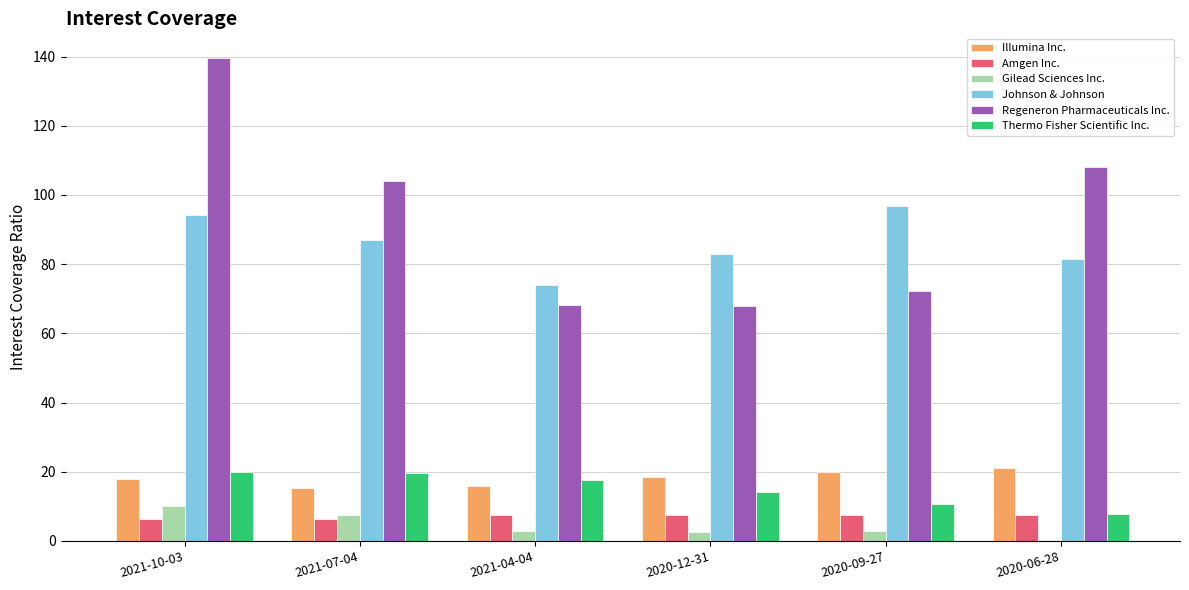

True or false: Thermo Fisher Scientific Inc. has a value of 10.8 at 2020-09-27.

True